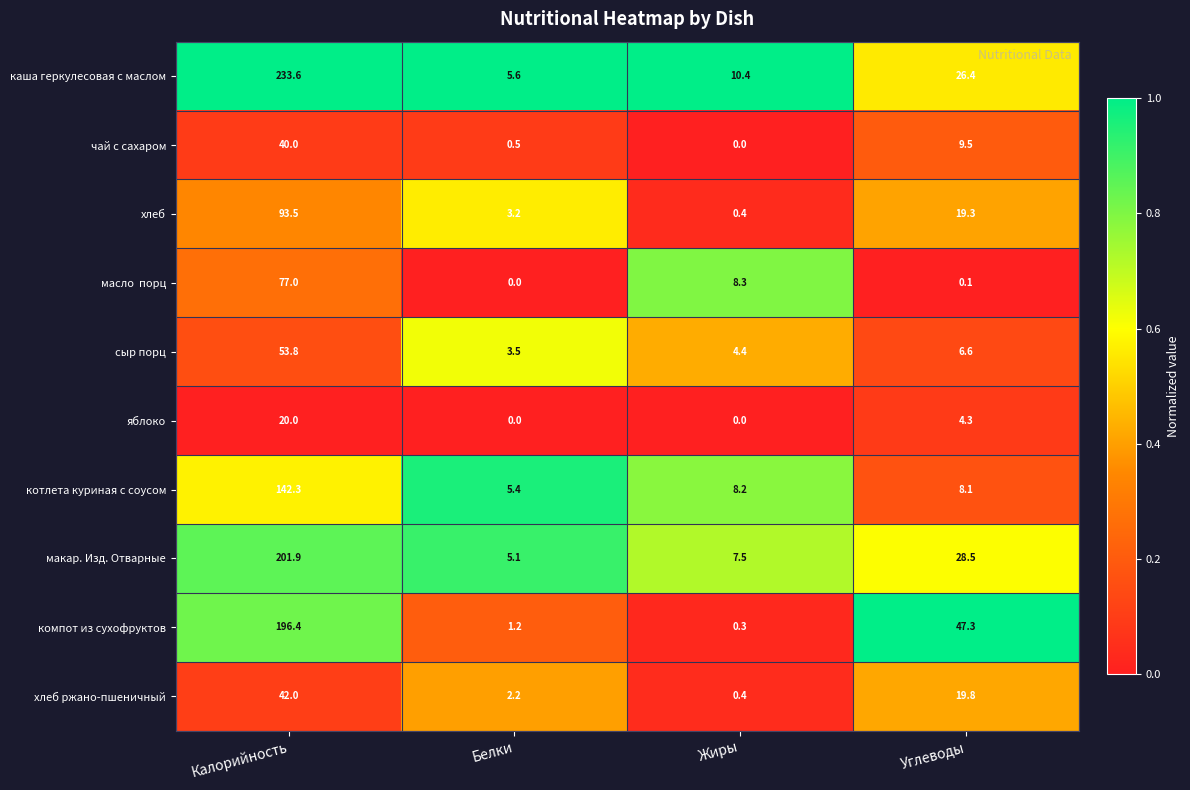

Which label corresponds to the largest value in the chart?

Калорийность